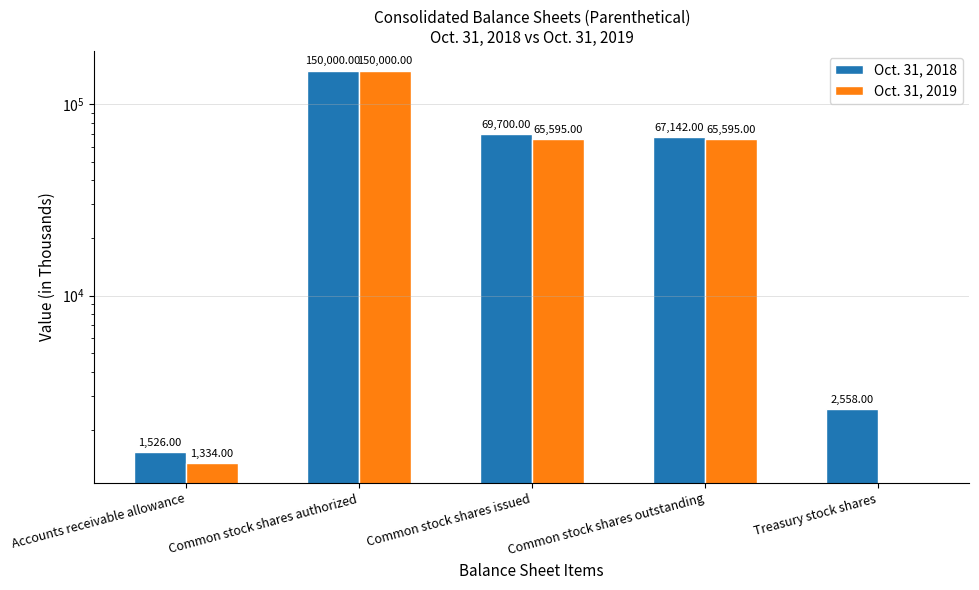

Between Accounts receivable allowance and Common stock shares issued, which series saw the biggest shift?

Oct. 31, 2018